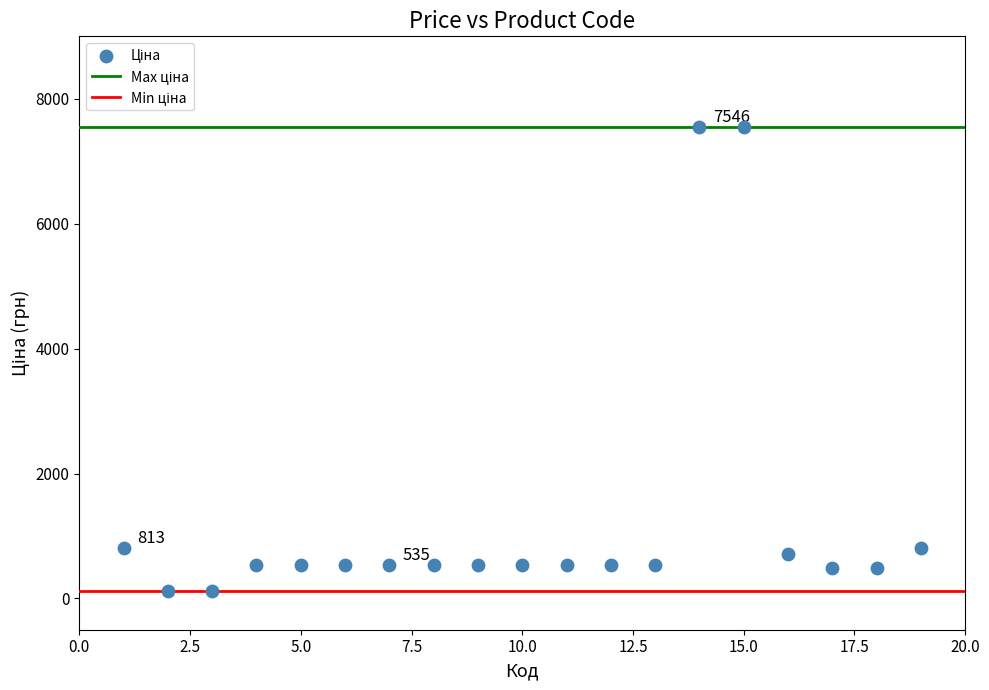

What is the range of X values (max minus min)?

18.0